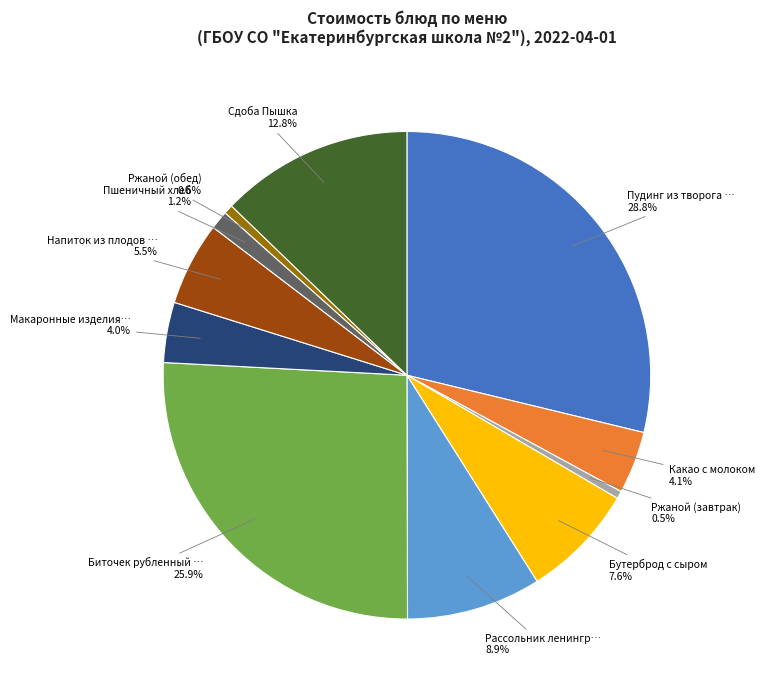

Does any single category account for the majority?

No